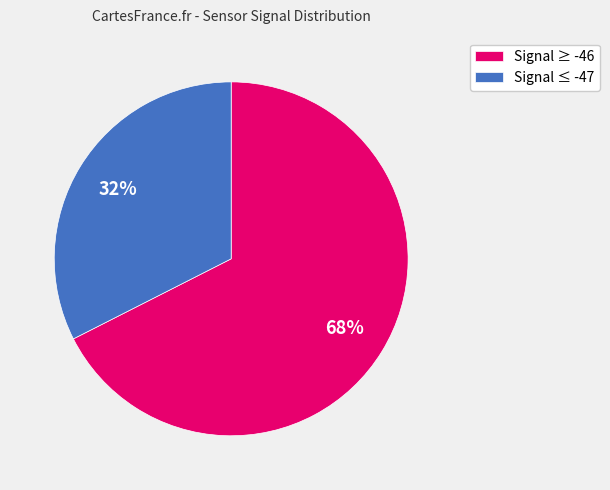

Which slice is the largest?

Signal ≥ -46